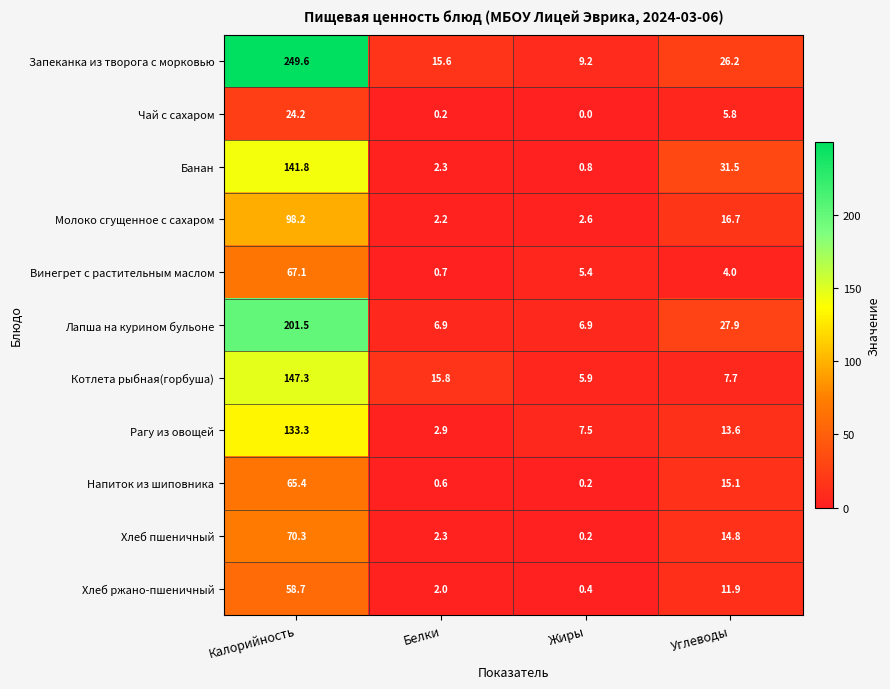

What is the difference between the maximum and second lowest values in the Котлета рыбная(горбуша) series?

139.6